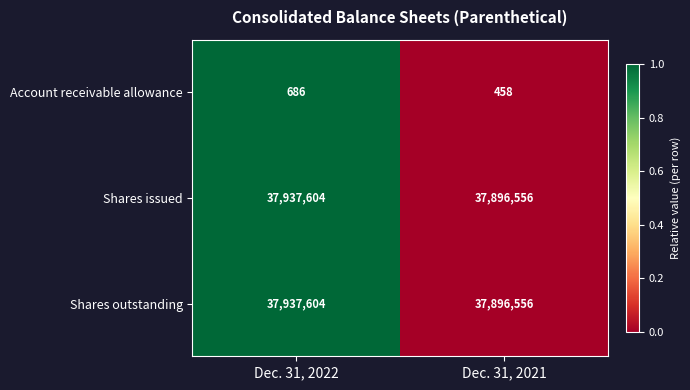

True or false: Shares outstanding has a value of 57601126 at Dec. 31, 2021.

False